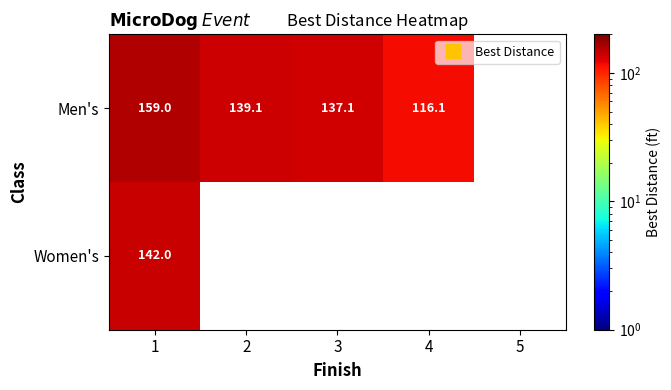

Rank the series by their maximum value, from highest to lowest.

Men's, Women's